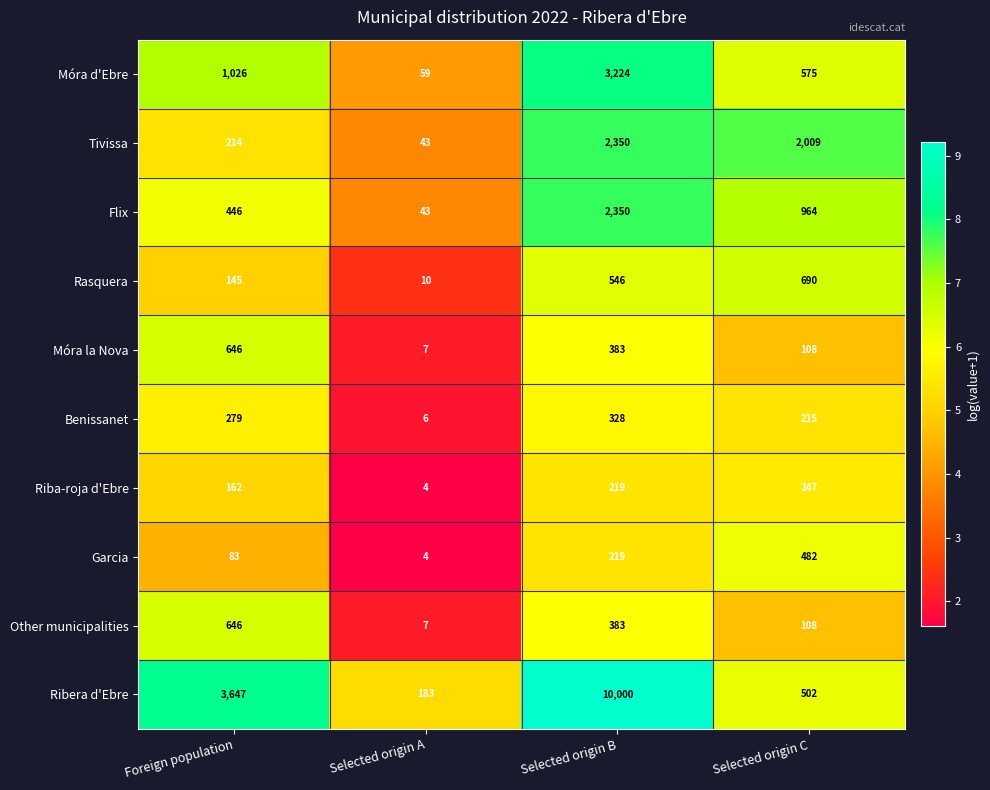

Read the Rasquera value at Selected origin B, to the nearest 50.

550